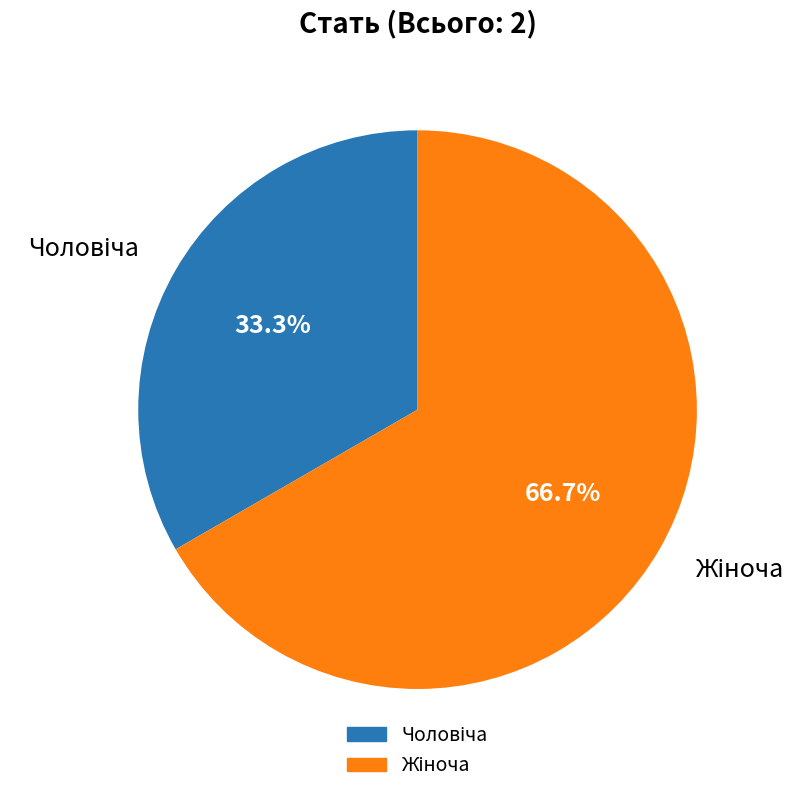

Is there any slice that represents more than half of the pie?

Yes